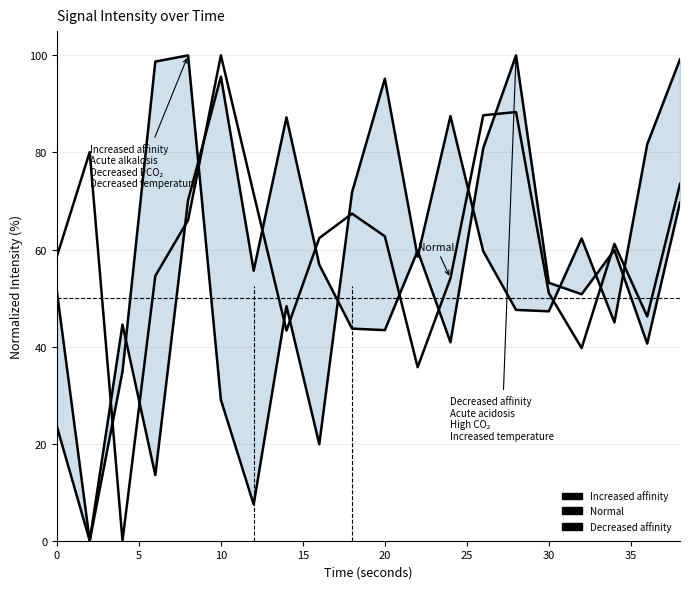

Which category has the lowest value in the Normal series?

10